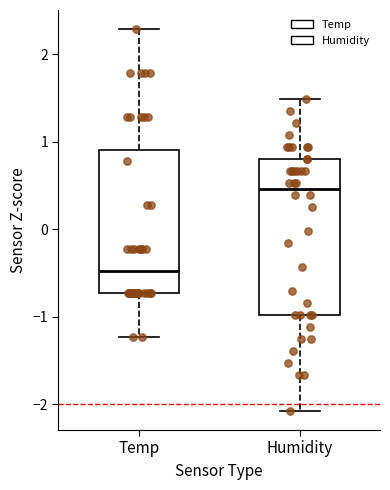

Where does the upper whisker of the box for Humidity end on the y-axis? The values are not printed on the chart, so give them approximately, as read against the axis.

1.5